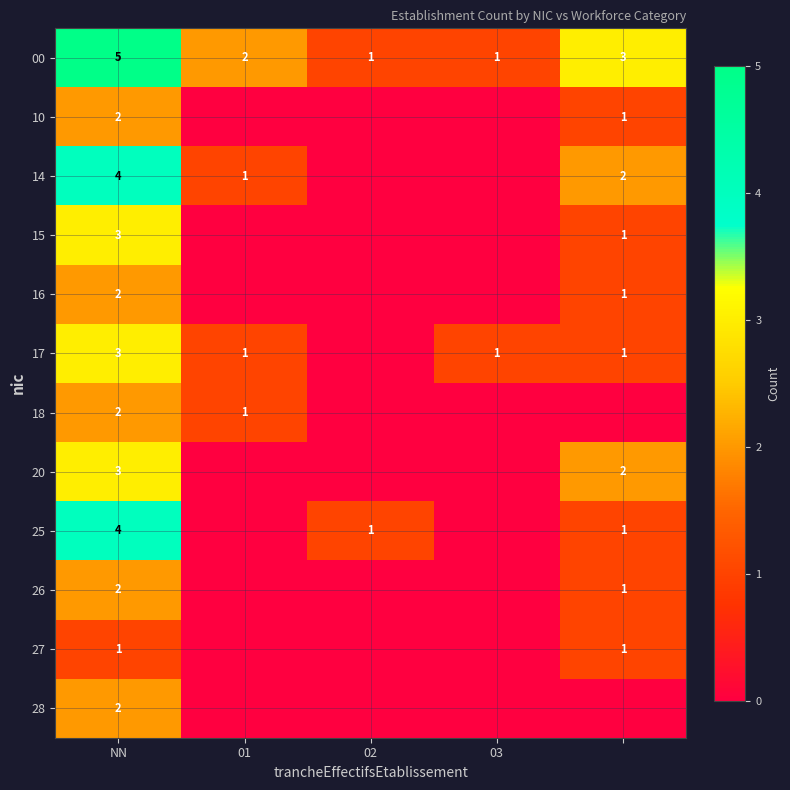

What is the sum of the 00 values at 01 and NN?

7